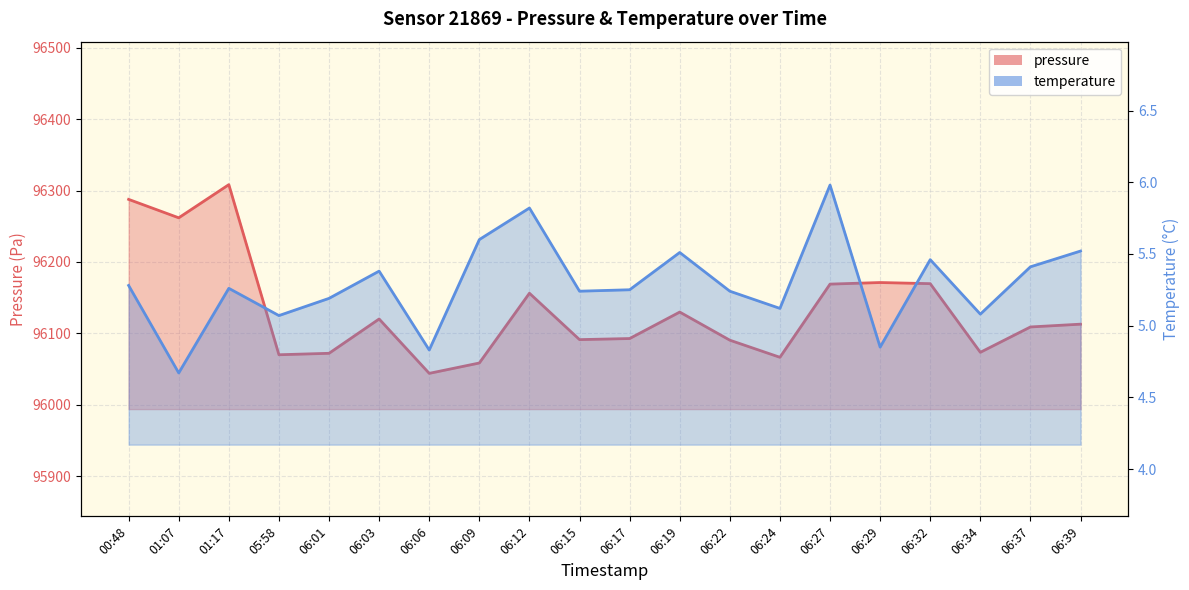

What is the difference between the highest and lowest values at 05:58?

96065.2